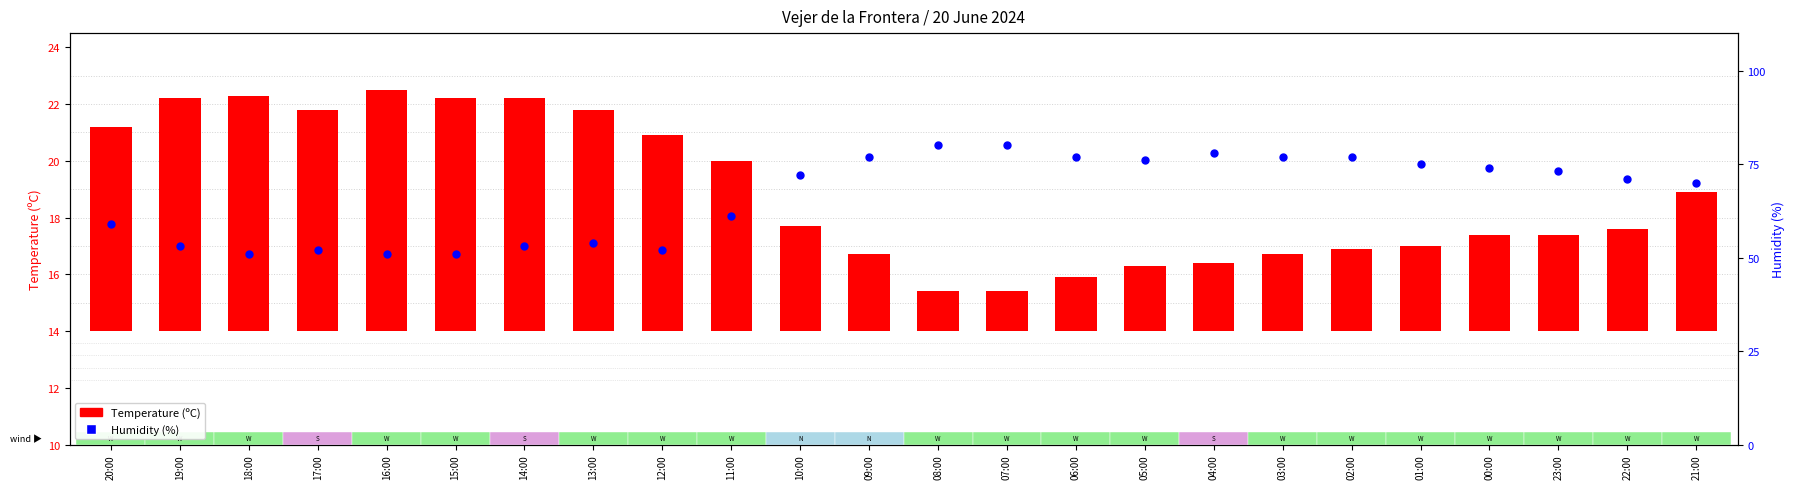

At which category is the sum across all series the highest?

08:00